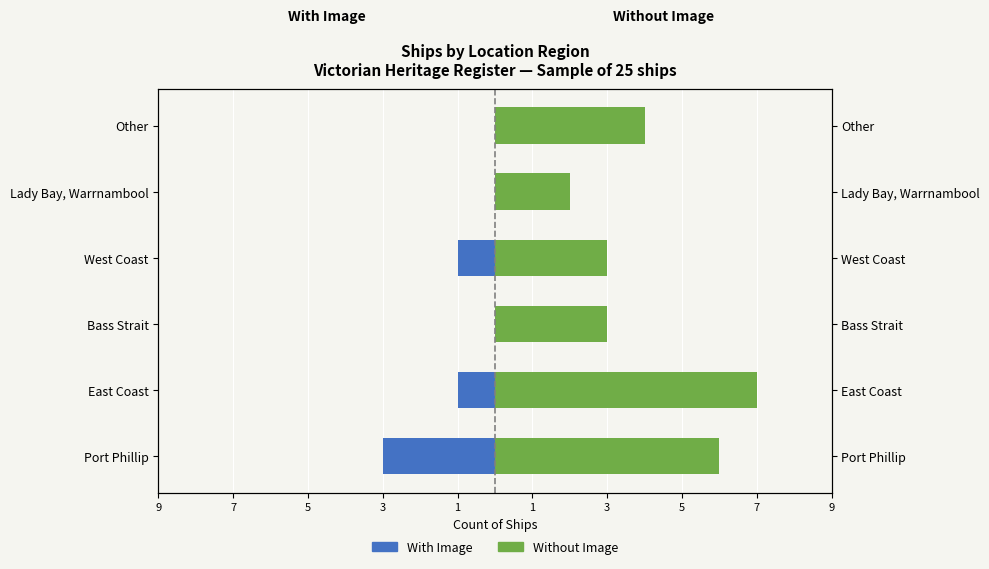

What is the difference between the Without Image values at Lady Bay, Warrnambool and Bass Strait?

1